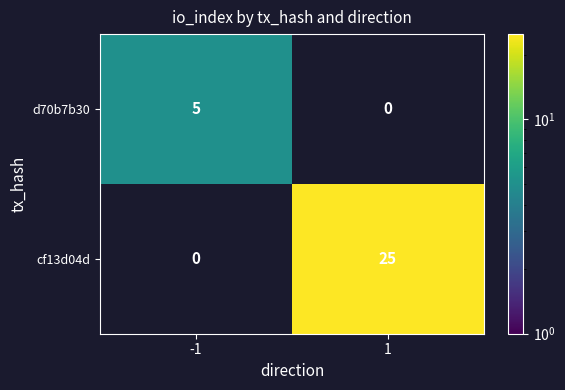

Is it true that d70b7b30 equals 7 at -1?

False